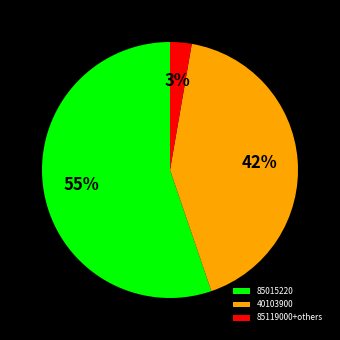

How many slices are in this pie chart?

3